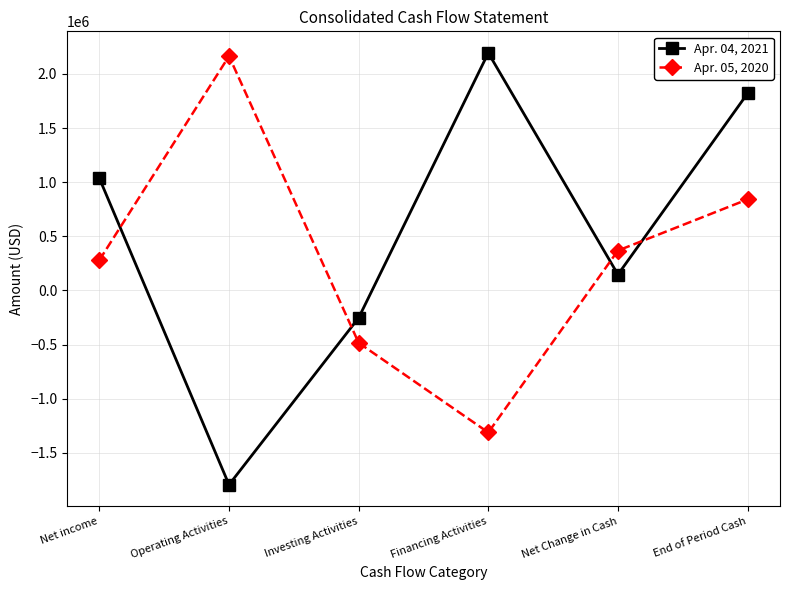

Reading left to right, extract all data points from this chart.

Apr. 04, 2021: Net income=1036001	Operating Activities=-1794634	Investing Activities=-252679	Financing Activities=2194415	Net Change in Cash=147102	End of Period Cash=1820504
Apr. 05, 2020: Net income=280274	Operating Activities=2164732	Investing Activities=-484114	Financing Activities=-1312099	Net Change in Cash=368519	End of Period Cash=841283